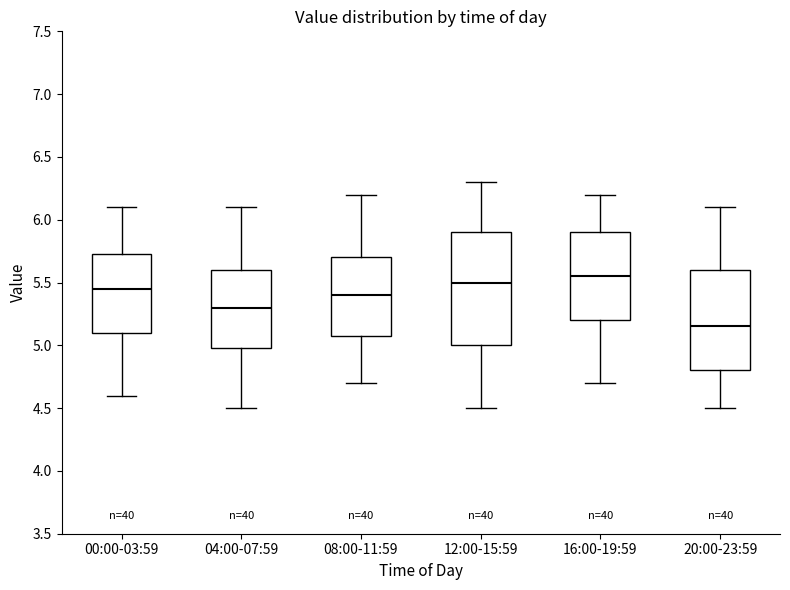

Which box is the tallest, from its lower edge to its upper edge?

12:00-15:59